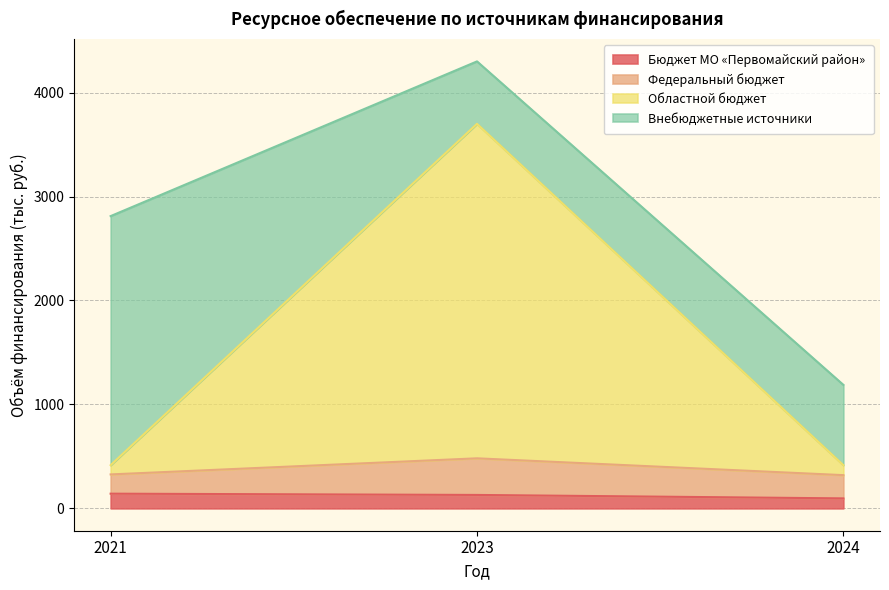

What is the total value across all series at 2024?

1188.0